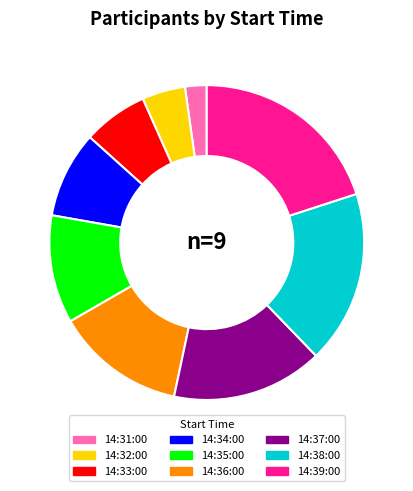

Is 14:33:00 the majority of the pie?

No